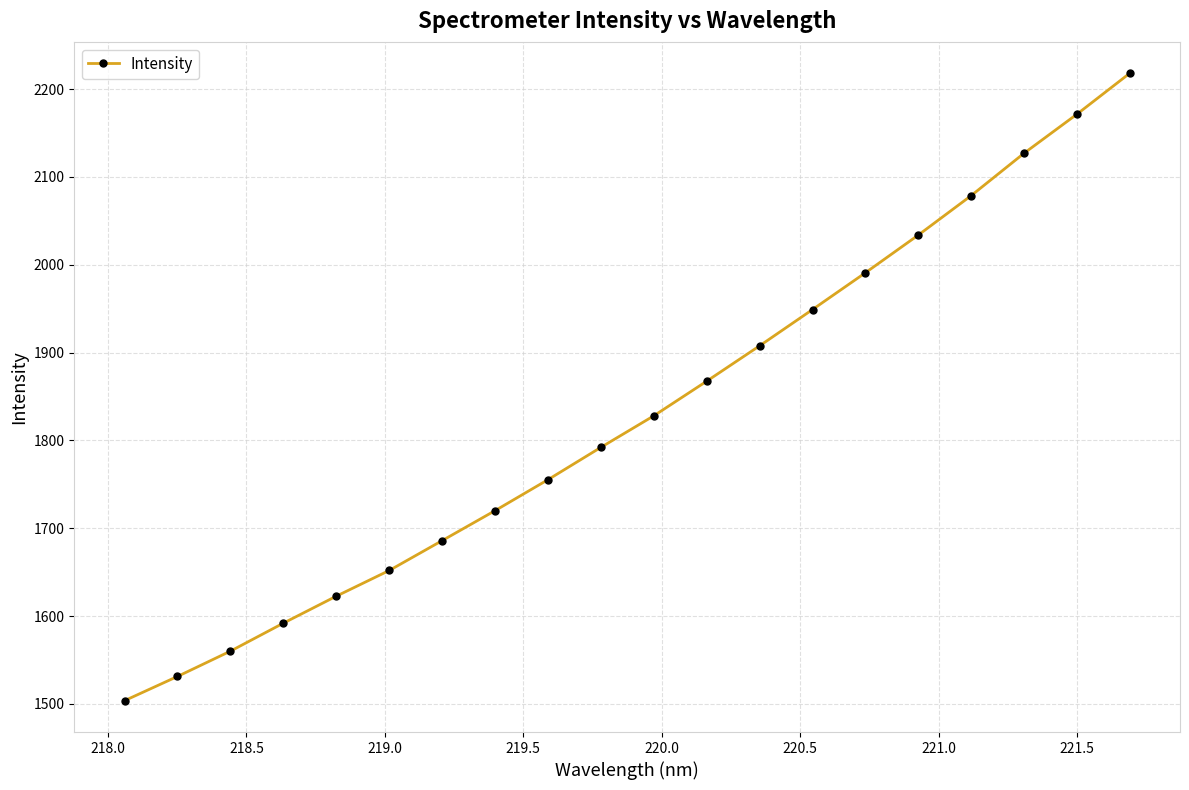

What is the greatest value displayed?

2218.0